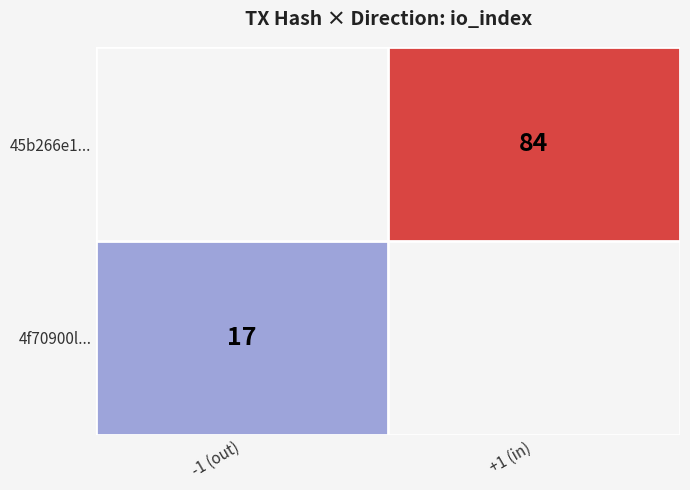

What is the greatest value displayed?

84.0